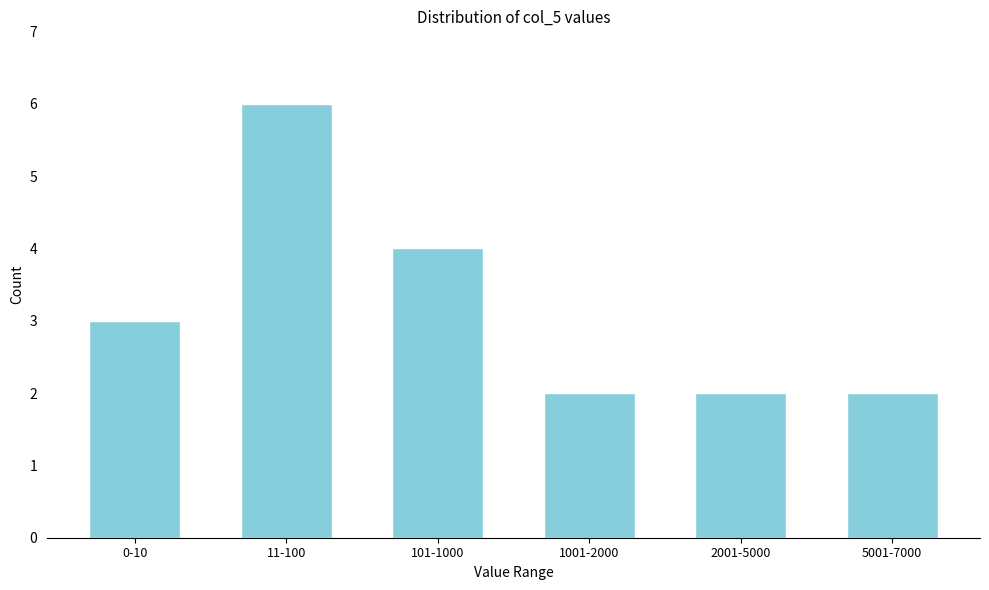

Reading left to right, transcribe all the data shown in this chart.

0-10=3	11-100=6	101-1000=4	1001-2000=2	2001-5000=2	5001-7000=2